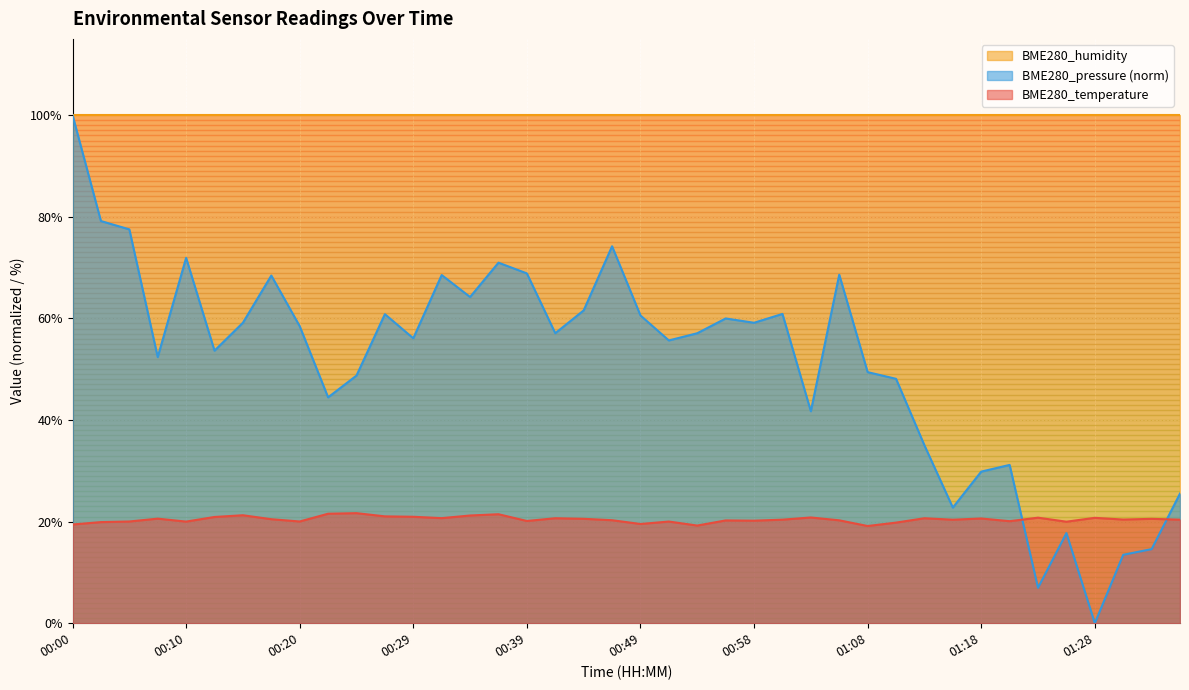

In BME280_temperature, how many points are lower than both neighbors (excluding endpoints)?

12